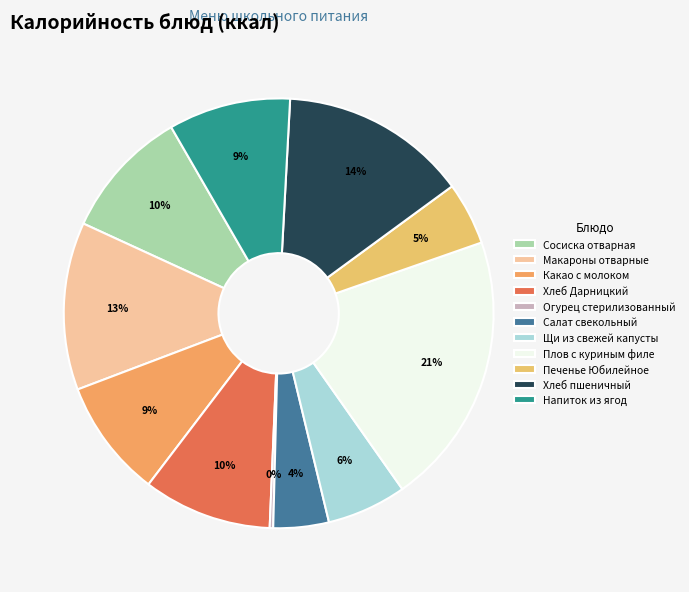

Is there a majority slice in this chart?

No